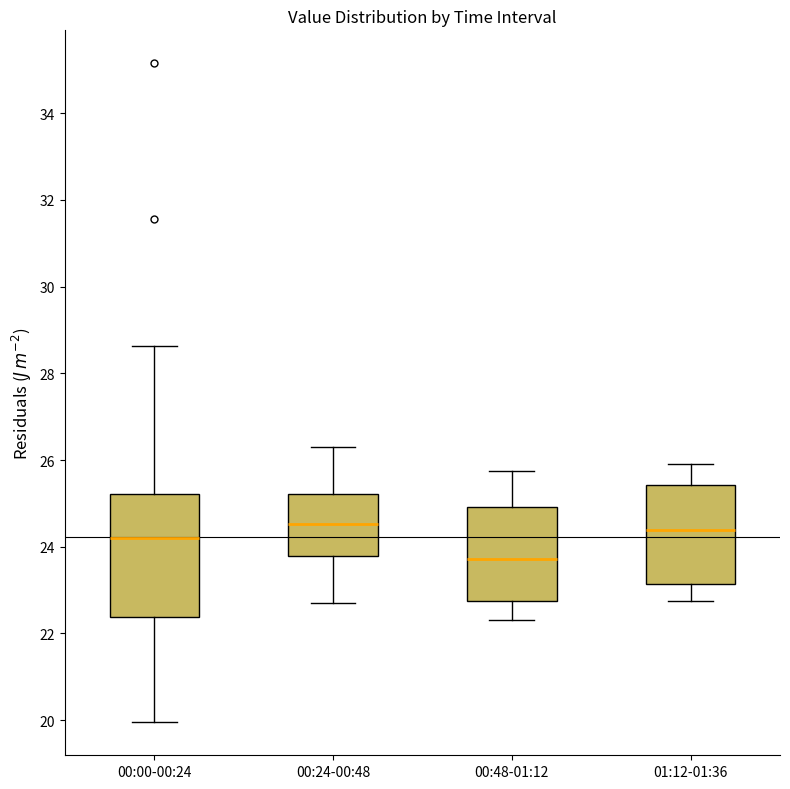

Reading left to right, transcribe this box plot: for each box, give where its median line is, the range the box spans, and where its two whiskers end, as read against the y-axis. The values are not printed on the chart, so give them approximately, as read against the axis.

00:00-00:24: median 24.2, box 22.4 to 25.2, whiskers 20.0 to 28.6
00:24-00:48: median 24.6, box 23.8 to 25.2, whiskers 22.8 to 26.4
00:48-01:12: median 23.8, box 22.8 to 25.0, whiskers 22.4 to 25.8
01:12-01:36: median 24.4, box 23.2 to 25.4, whiskers 22.8 to 26.0